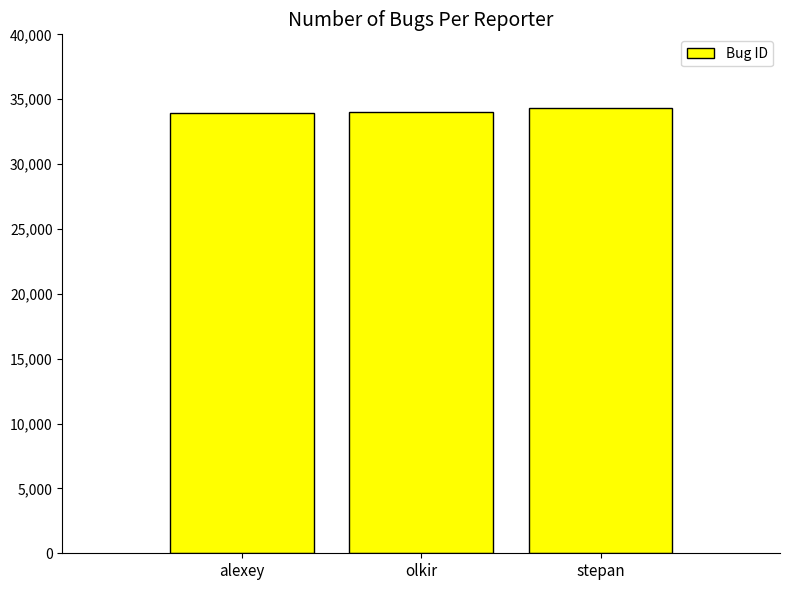

What is the average value?

34101